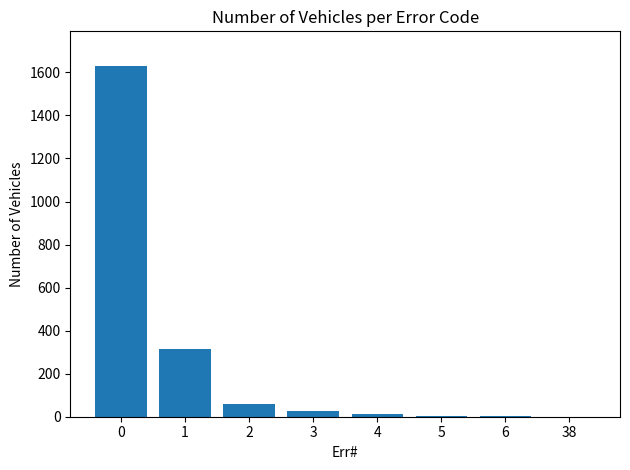

Are the bars horizontal?

No